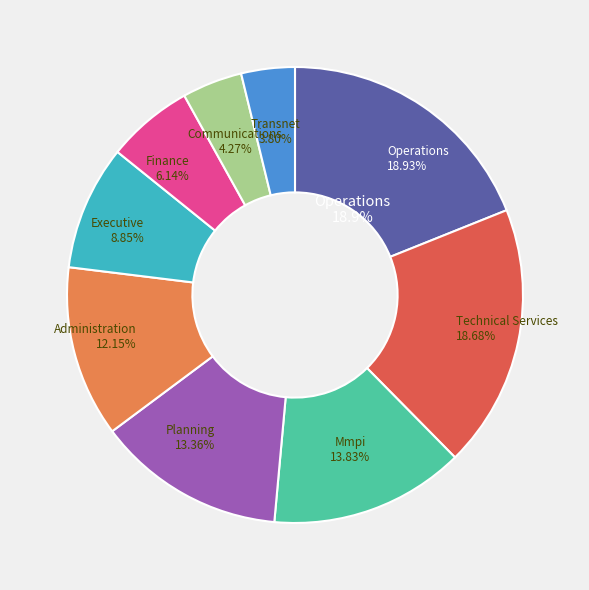

Count the number of slices in the pie.

9